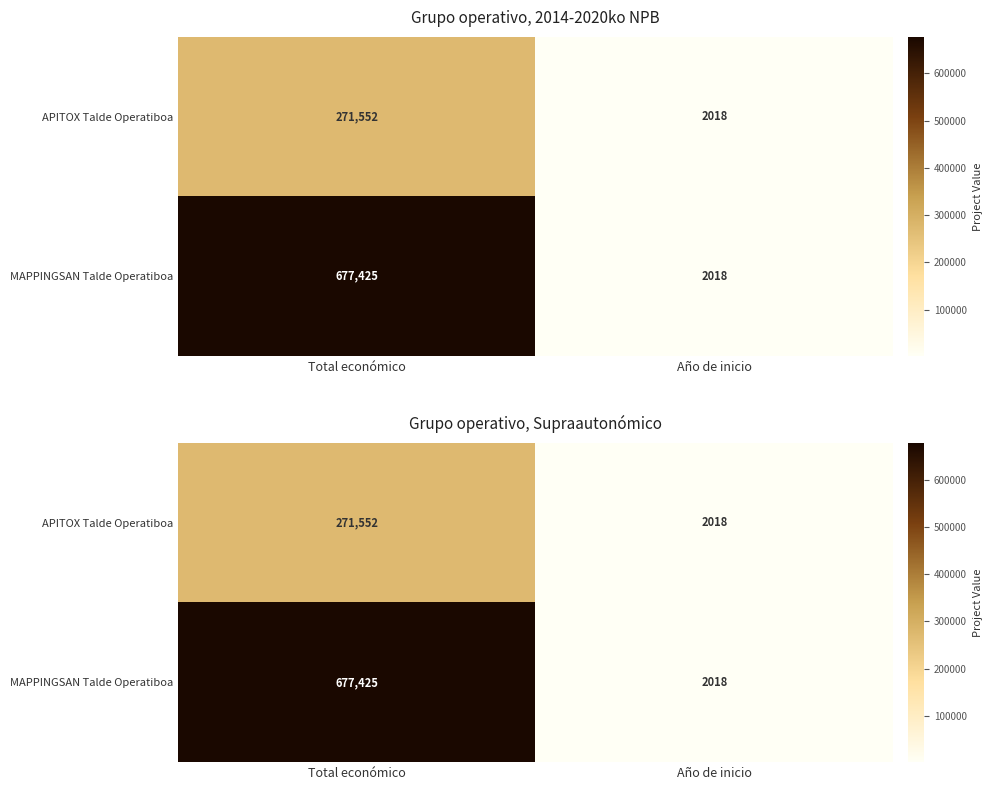

What value does the APITOX Talde Operatiboa series have at Total económico, to the nearest 10?

271550